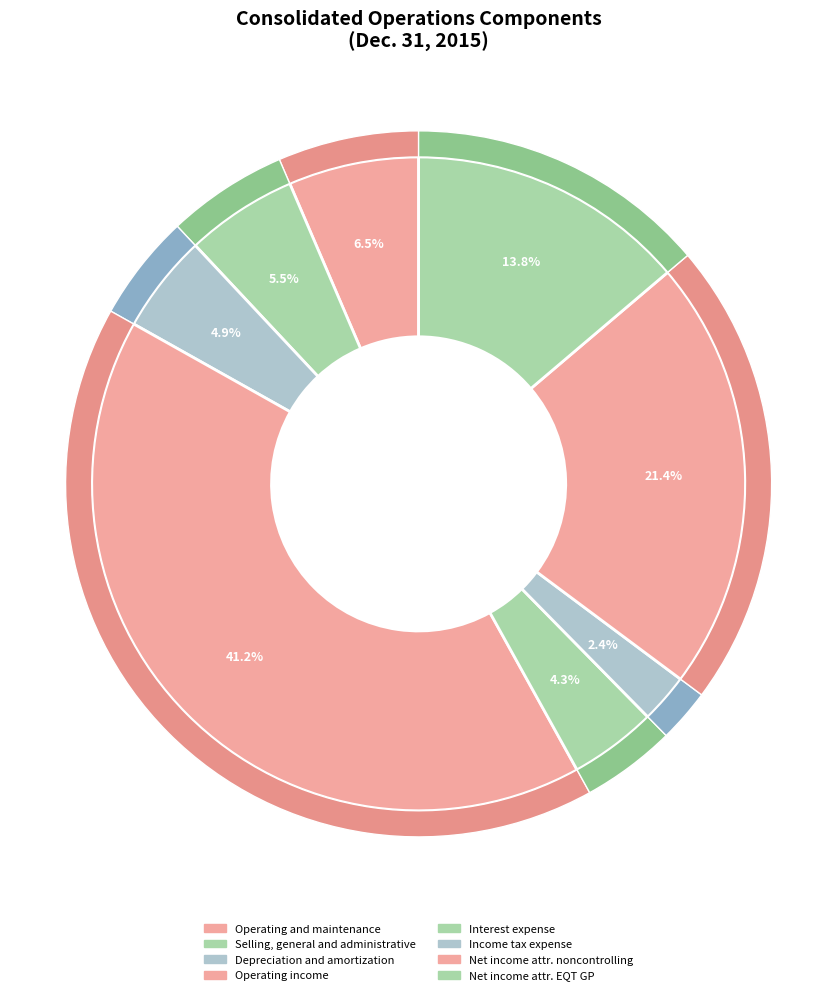

Which slice is the largest?

Operating income